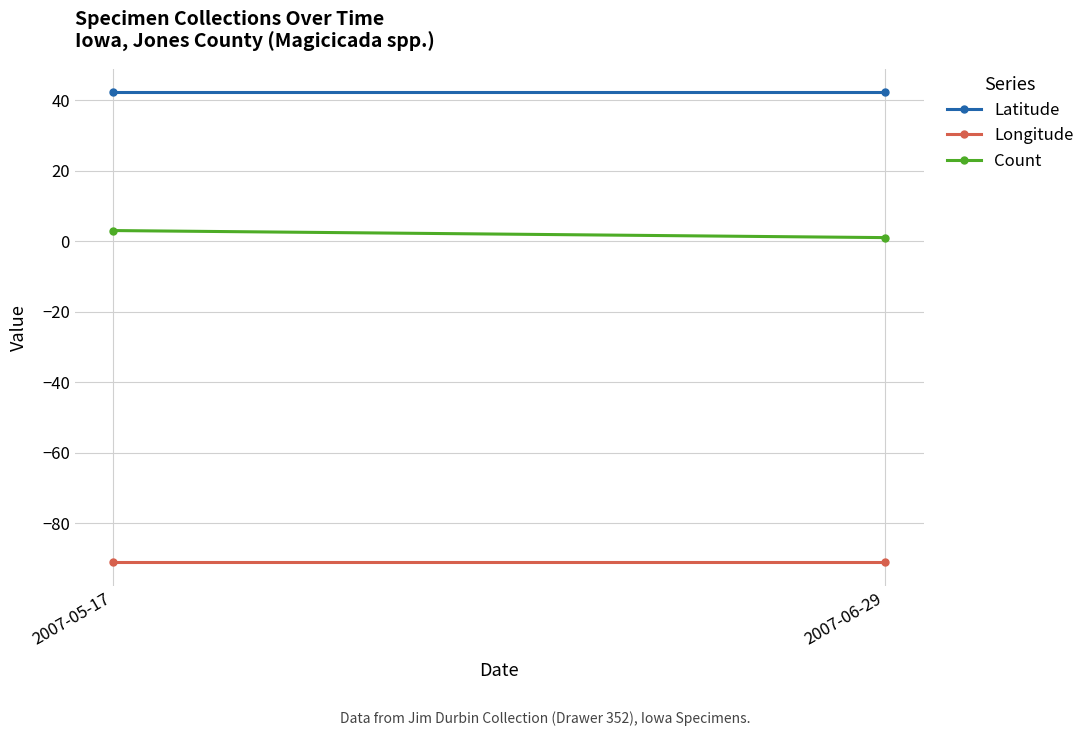

Rank the series by their average value, from highest to lowest.

Latitude, Count, Longitude